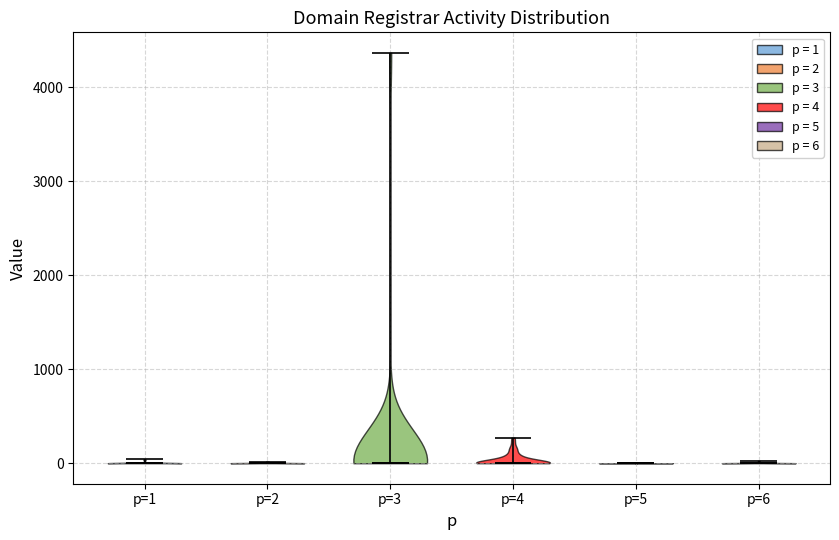

What is the highest point the violin for p=4 reaches on the y-axis? The values are not printed on the chart, so give them approximately, as read against the axis.

300